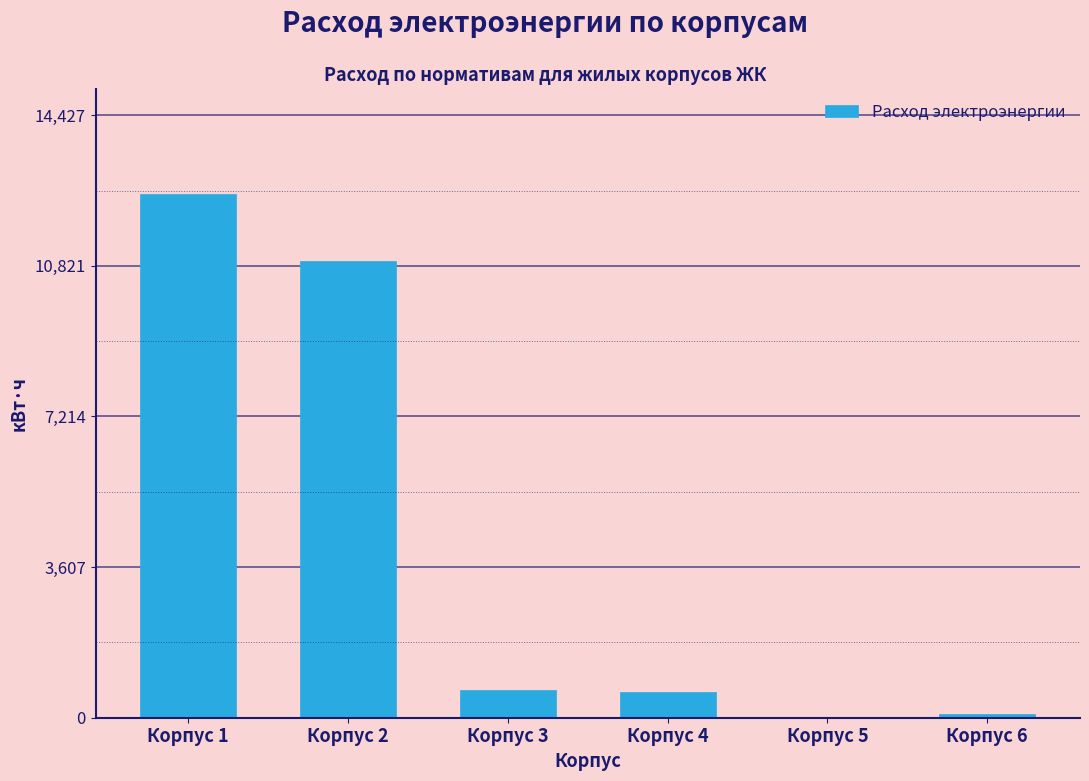

Approximately how many times larger is the value at Корпус 1 compared to Корпус 4?

20.7